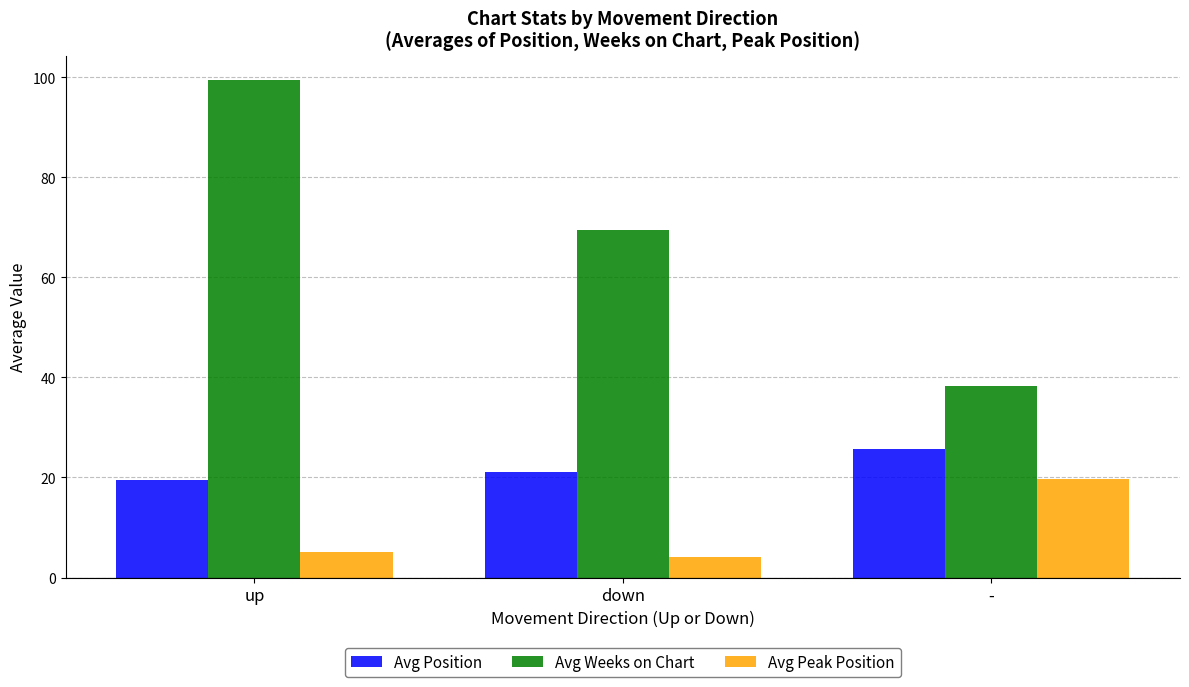

What is the label of the 2nd bar from the left?

down